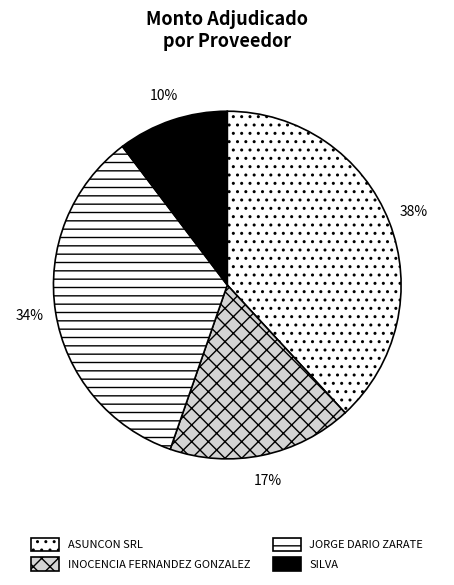

How many segments does this pie chart have?

4